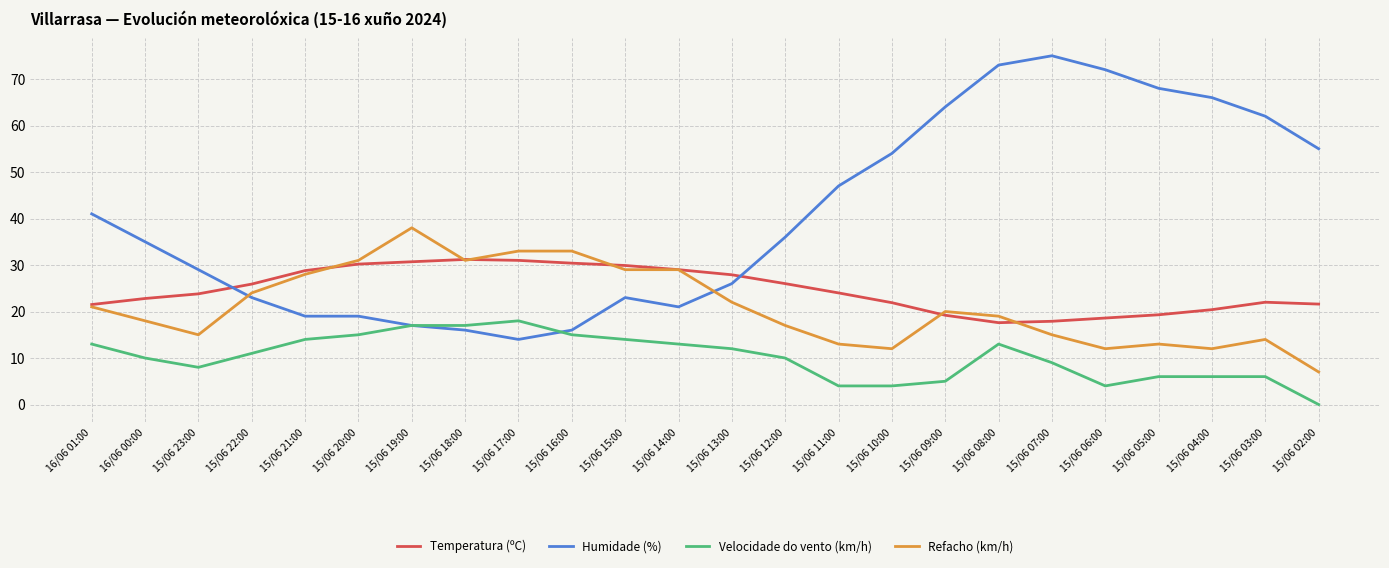

What is the spread (max minus min) of values at 15/06 17:00?

19.0